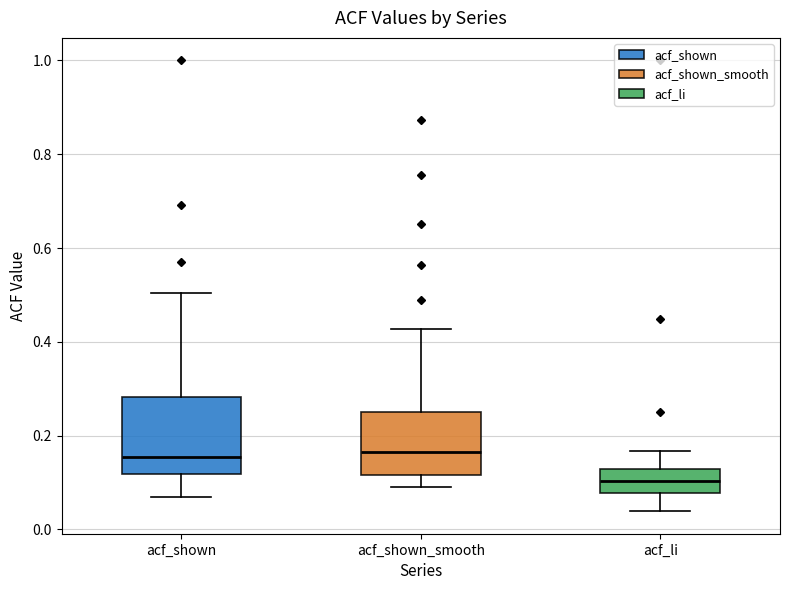

Where is the upper edge of the box for acf_shown on the y-axis? The values are not printed on the chart, so give them approximately, as read against the axis.

0.28